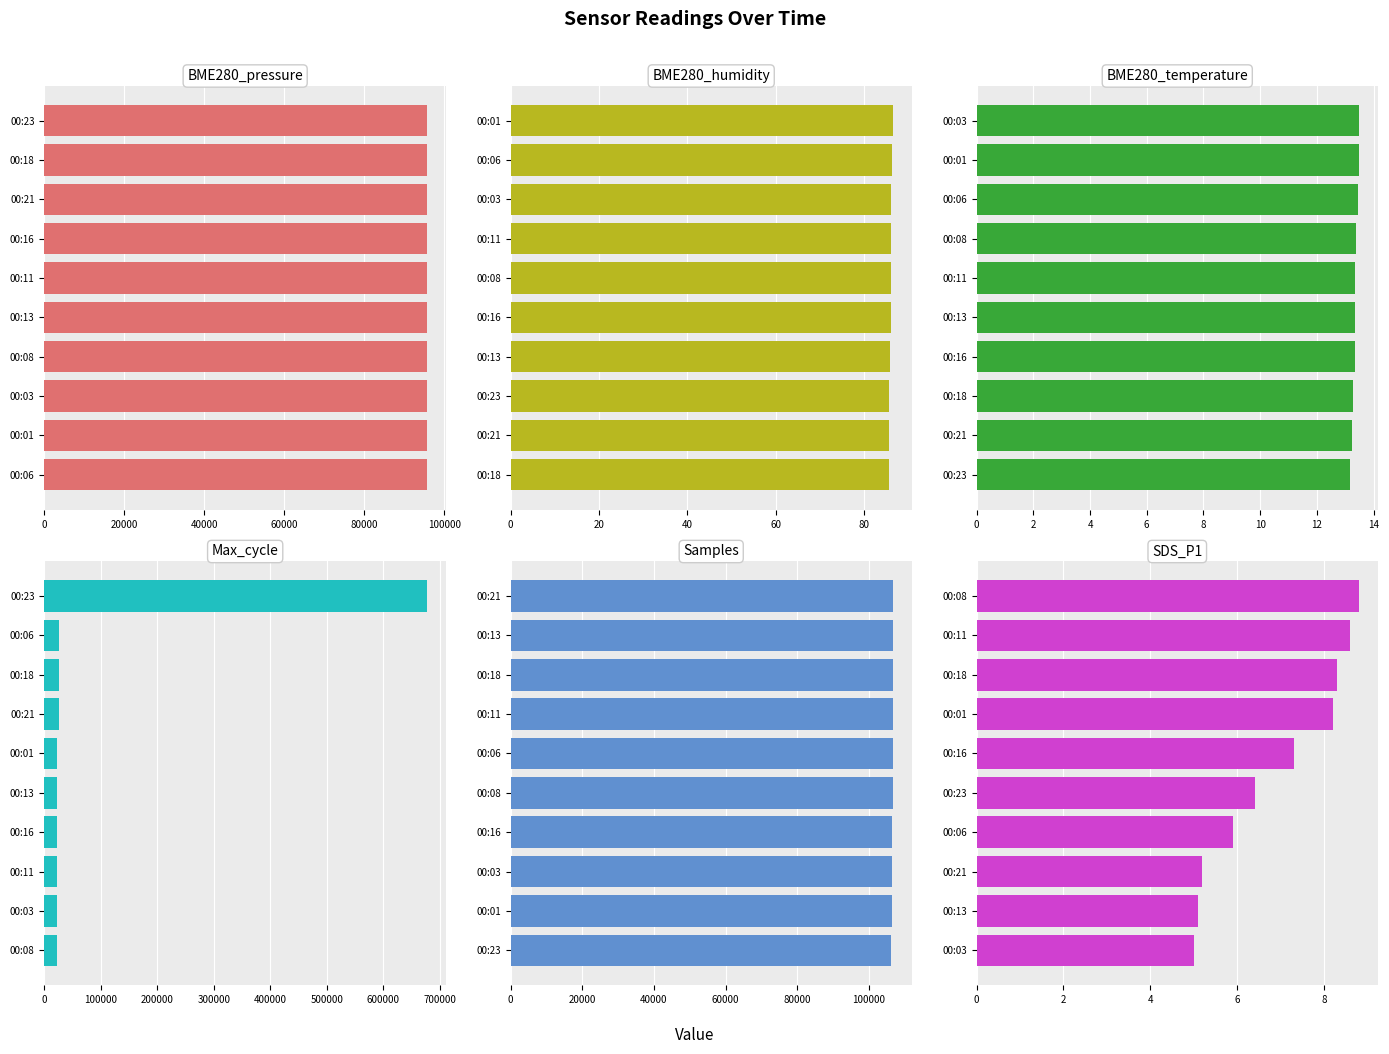

What are all the series names shown in the legend?

BME280_pressure, BME280_humidity, BME280_temperature, Max_cycle, Samples, SDS_P1